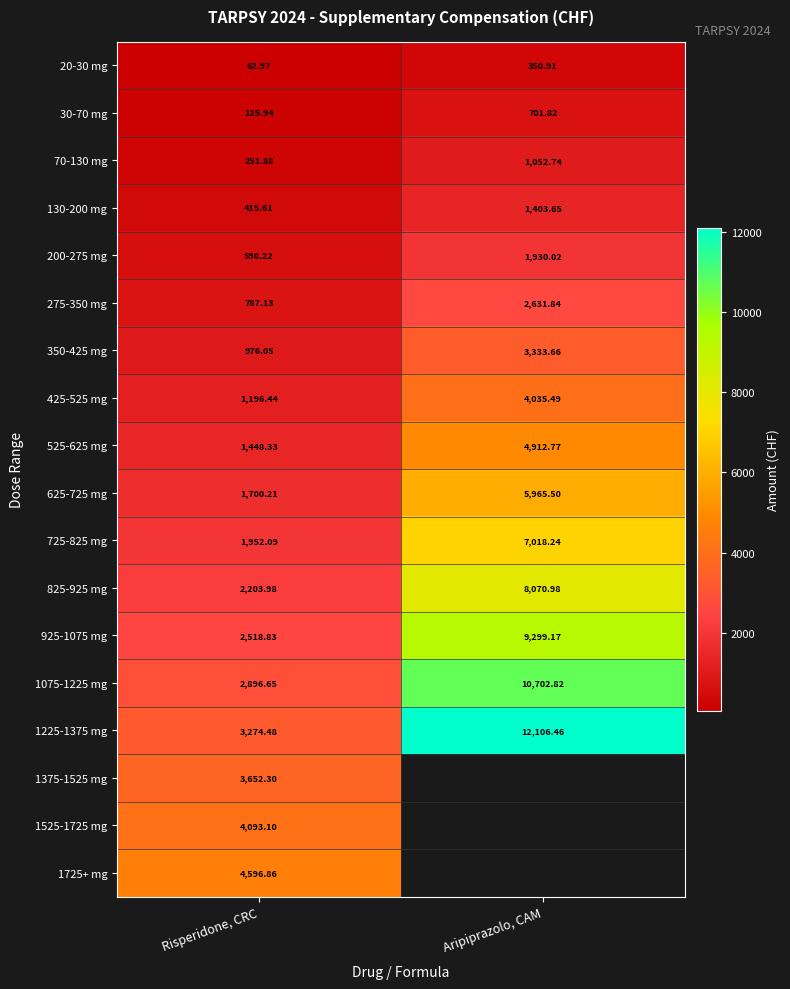

List the labels in order of 200-275 mg value, smallest first.

Risperidone, CRC, Aripiprazolo, CAM